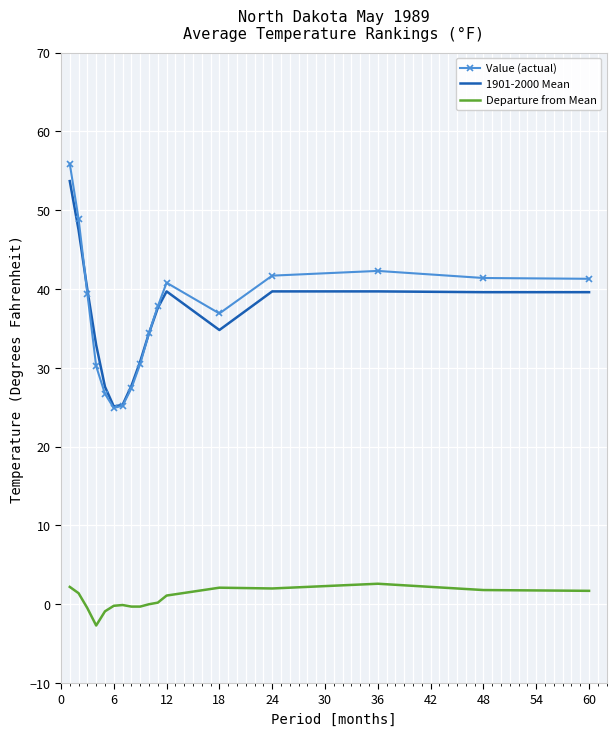

Which series has the widest spread of values?

Value (actual)